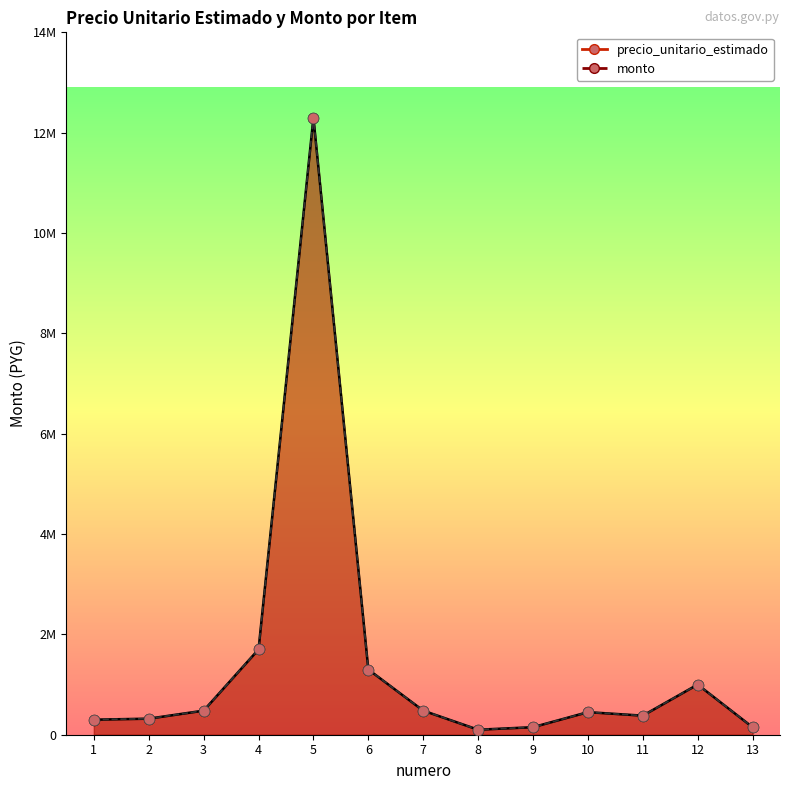

Which series reaches the minimum Y coordinate?

precio_unitario_estimado